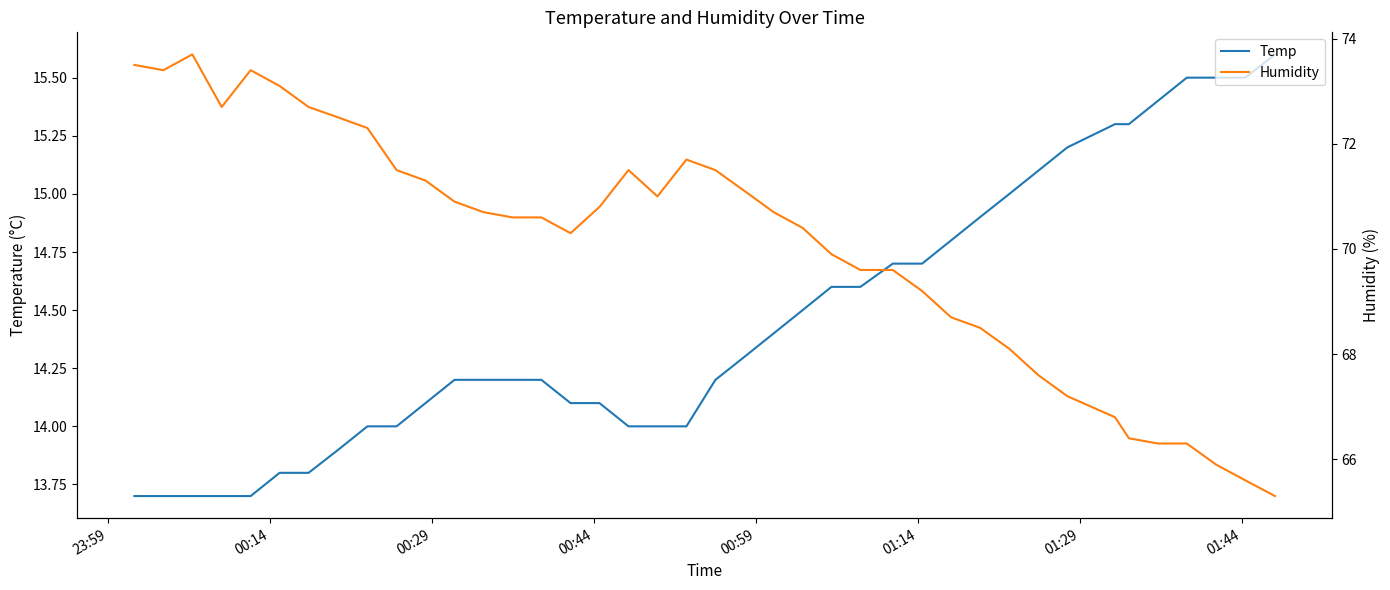

Reading right to left, extract all data points from this chart.

Temp: 15.6	15.5	15.5	15.5	15.4	15.3	15.3	15.2	15.1	15.0	14.9	14.8	14.7	14.7	14.6	14.6	14.5	14.4	14.3	14.2	14.0	14.0	14.0	14.1	14.1	14.2	14.2	14.2	14.2	14.1	14.0	14.0	13.9	13.8	13.8	13.7	13.7	13.7	13.7	13.7
Humidity: 65.3	65.6	65.9	66.3	66.3	66.4	66.8	67.2	67.6	68.1	68.5	68.7	69.2	69.6	69.6	69.9	70.4	70.7	71.1	71.5	71.7	71.0	71.5	70.8	70.3	70.6	70.6	70.7	70.9	71.3	71.5	72.3	72.5	72.7	73.1	73.4	72.7	73.7	73.4	73.5